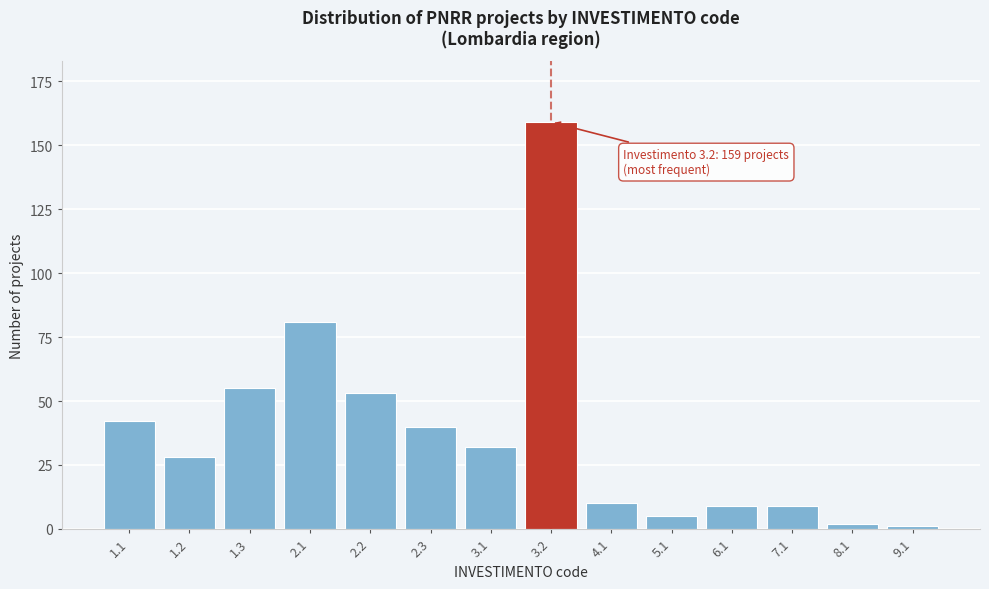

Reading right to left, extract all data points from this chart.

1	2	9	9	5	10	159	32	40	53	81	55	28	42